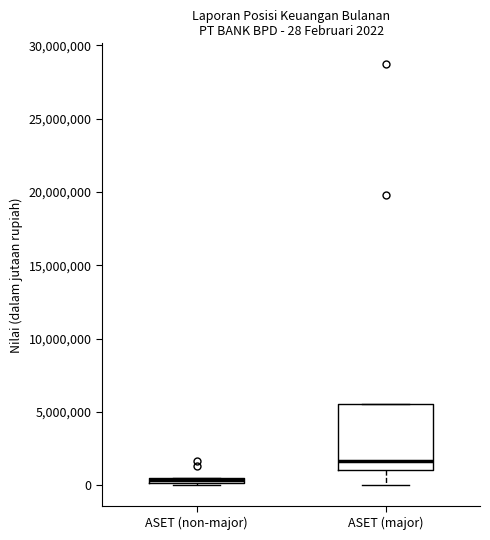

Comparing the boxes themselves (not the whiskers), which one is the tallest?

ASET (major)